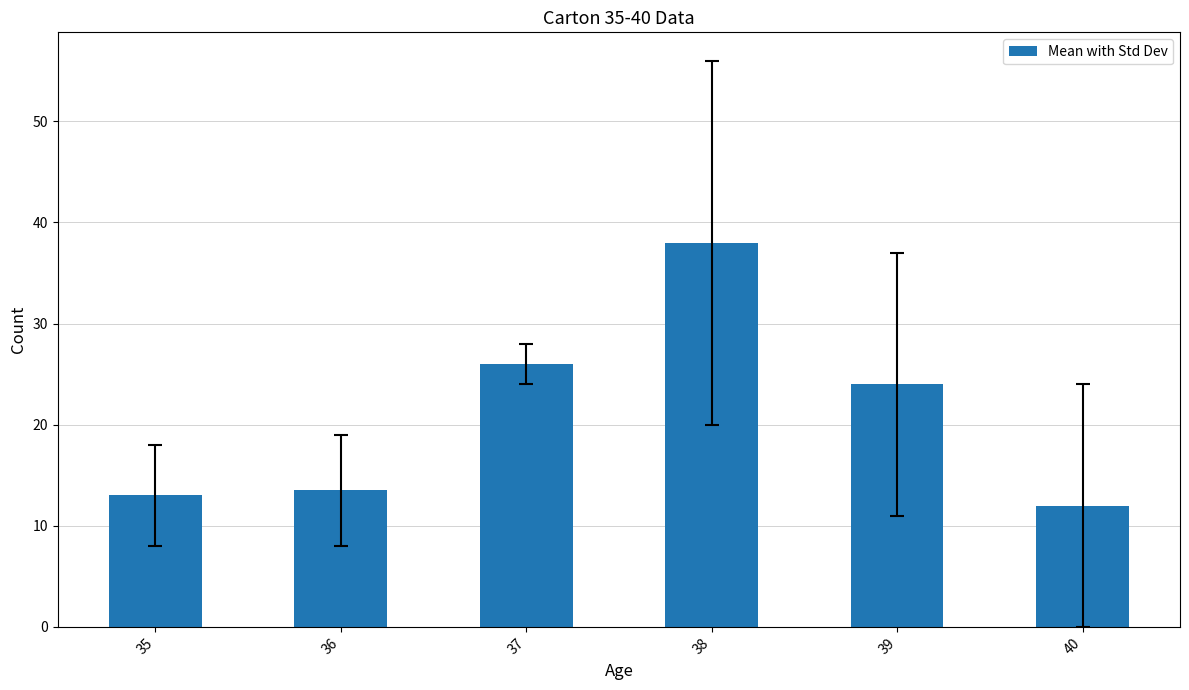

Which label corresponds to the largest value in the chart?

38